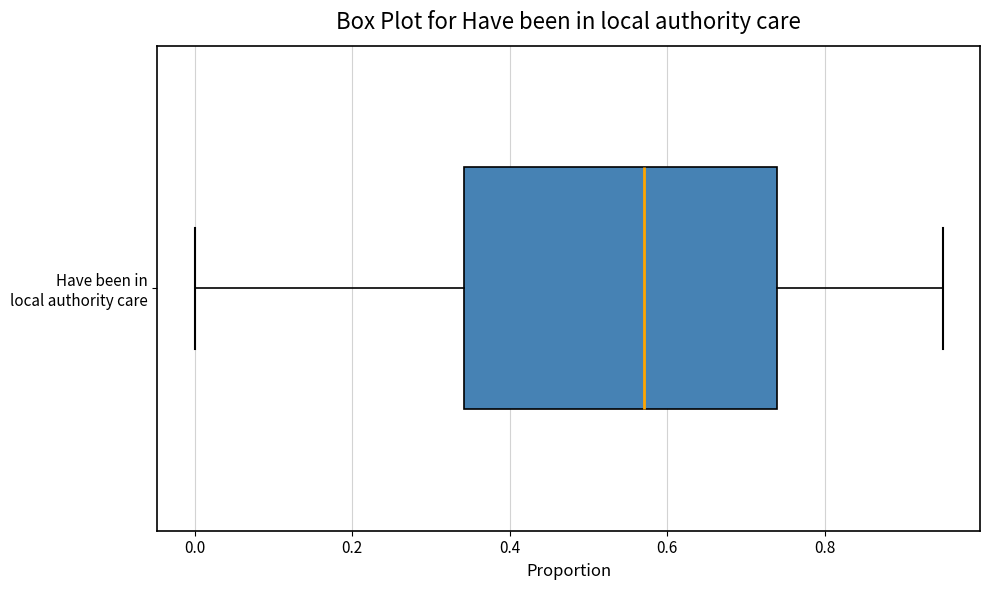

Where does the median line of the box for Have been in local authority care sit on the x-axis? The values are not printed on the chart, so give them approximately, as read against the axis.

0.58